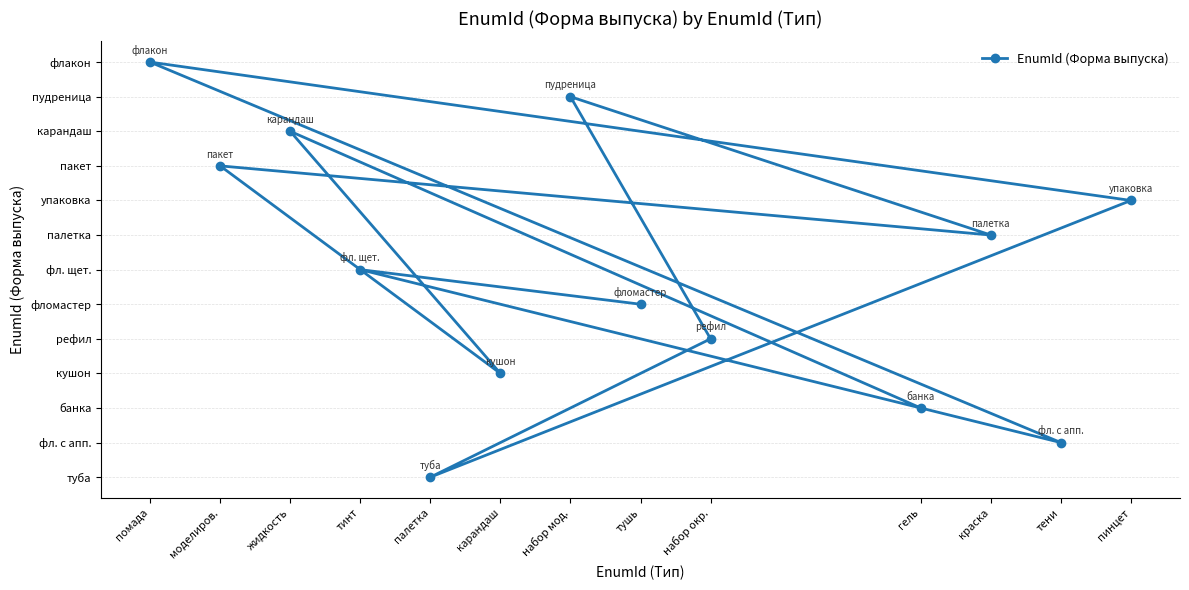

List the labels in order of value, smallest first.

палетка, тени, гель, карандаш, набор окр., тушь, тинт, краска, пинцет, моделиров., жидкость, набор мод., помада